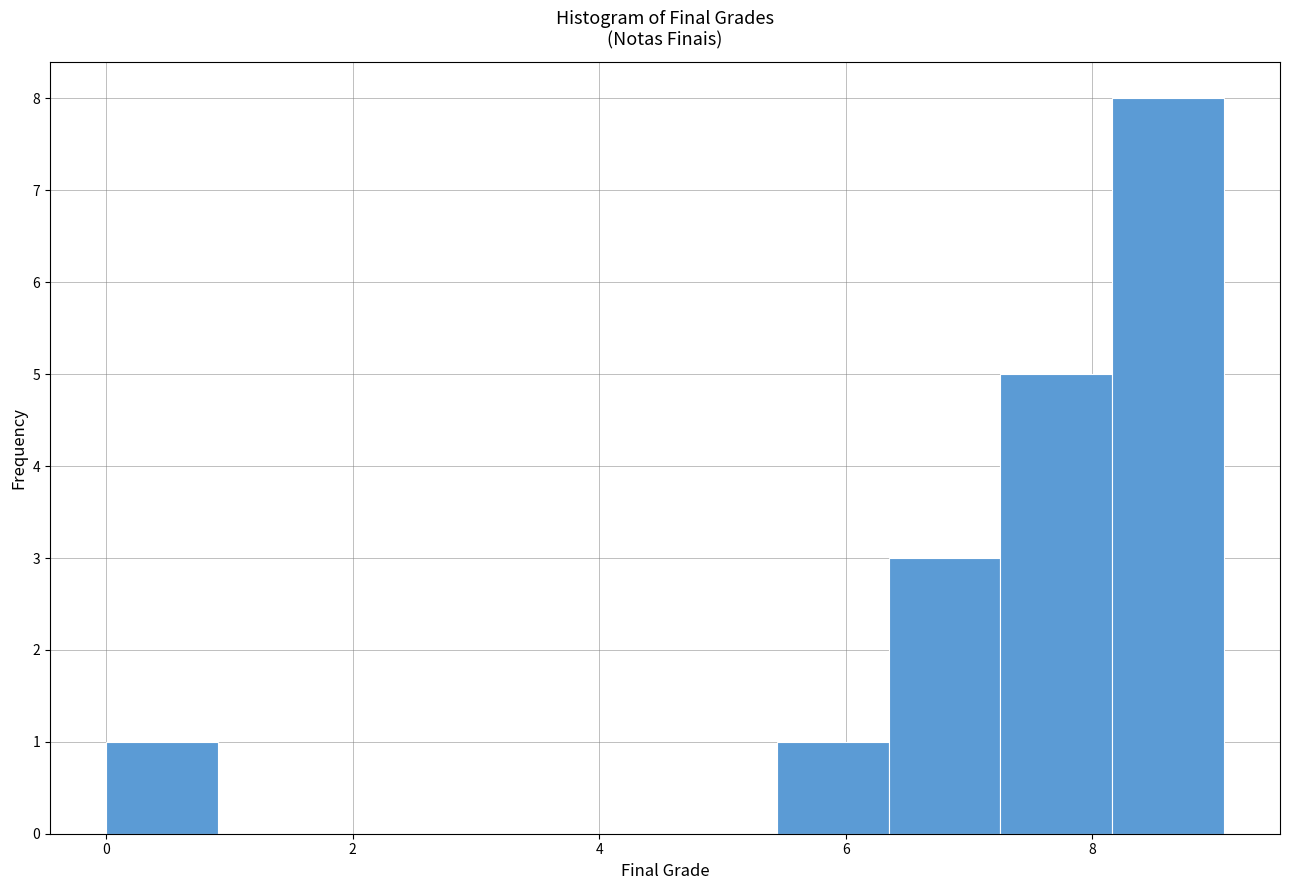

Over which range of the x-axis is the bar tallest?

8.2 to 9.0